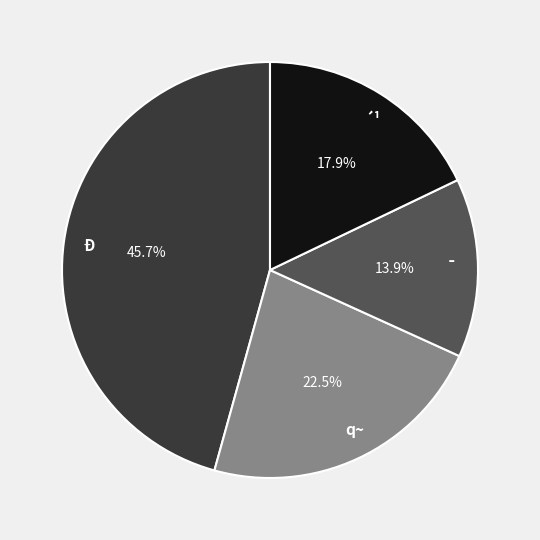

What percentage is NOT represented by Ð?

54.3%